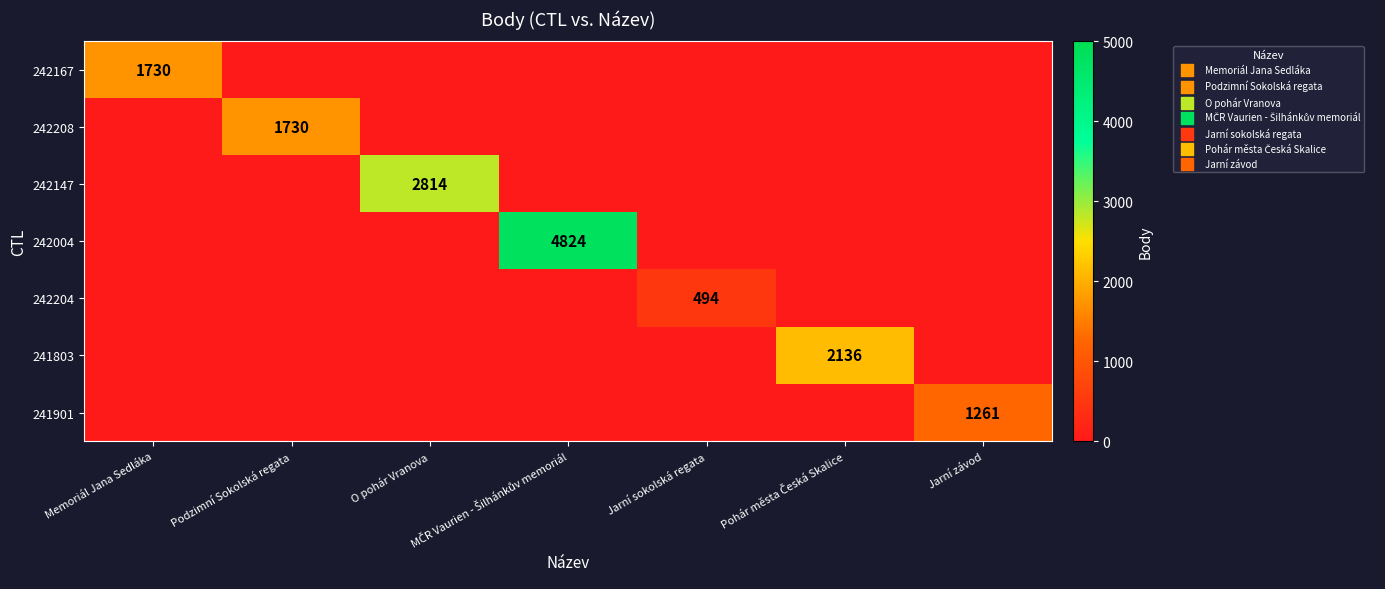

The value of 241901 at Jarní závod is 1872. True or false?

False